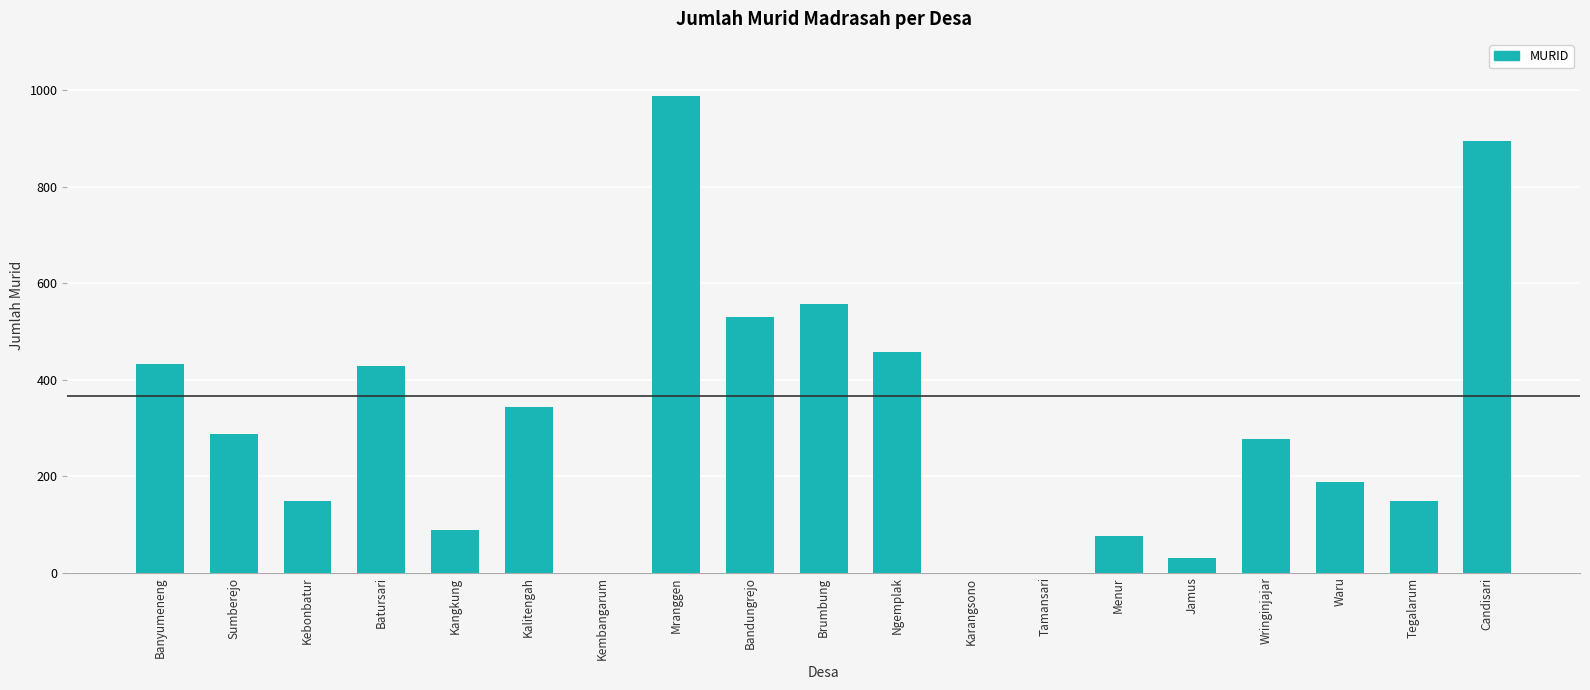

True or false: the data shows 94 at Kalitengah.

False